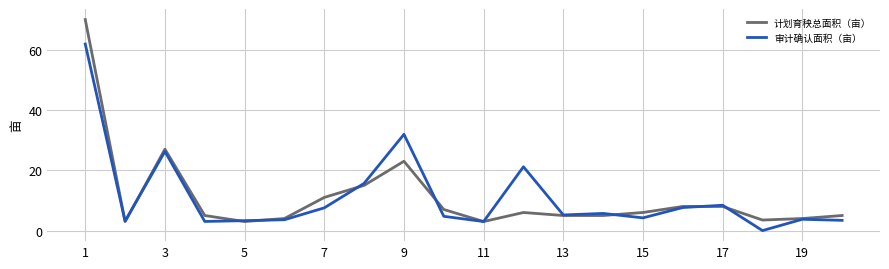

What is the highest value of the 审计确认面积（亩） series?

61.9